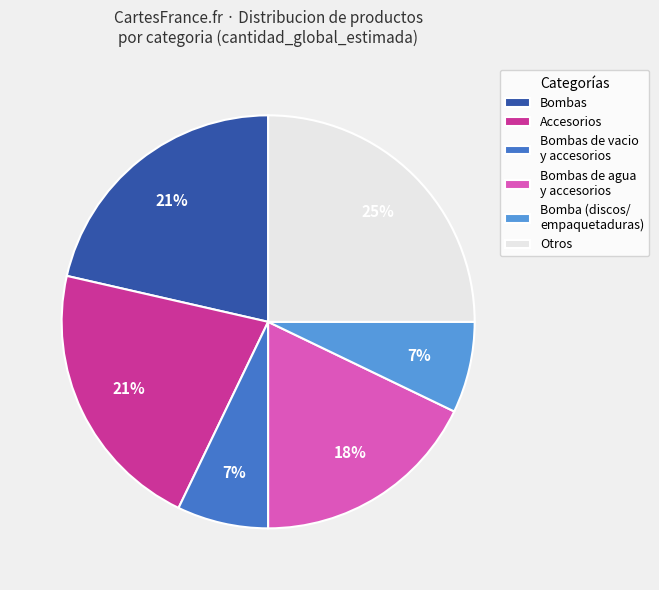

Combined, do Otros and Bombas account for over 50%?

No